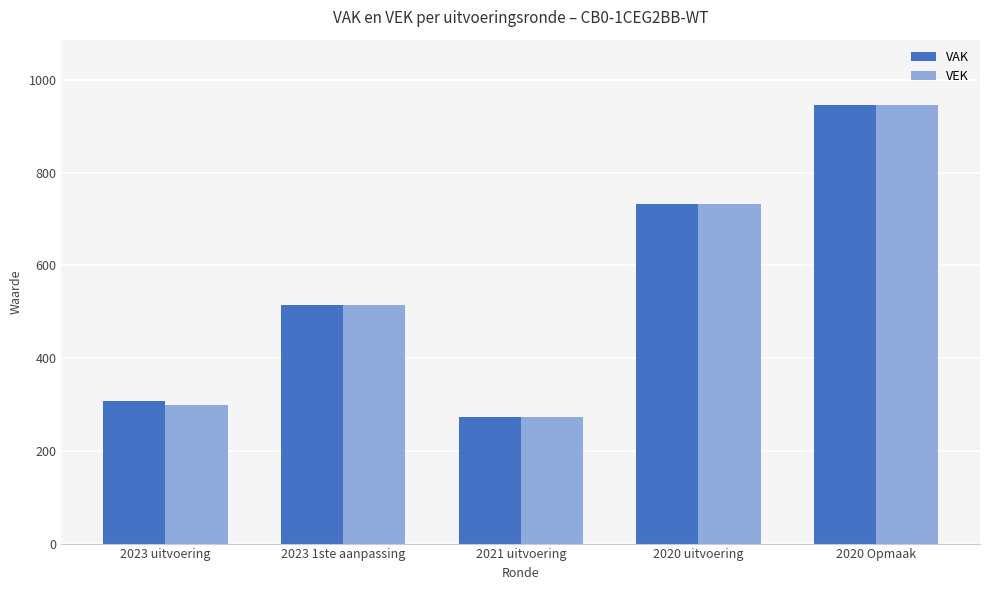

How many values in the VAK series are below 515?

2